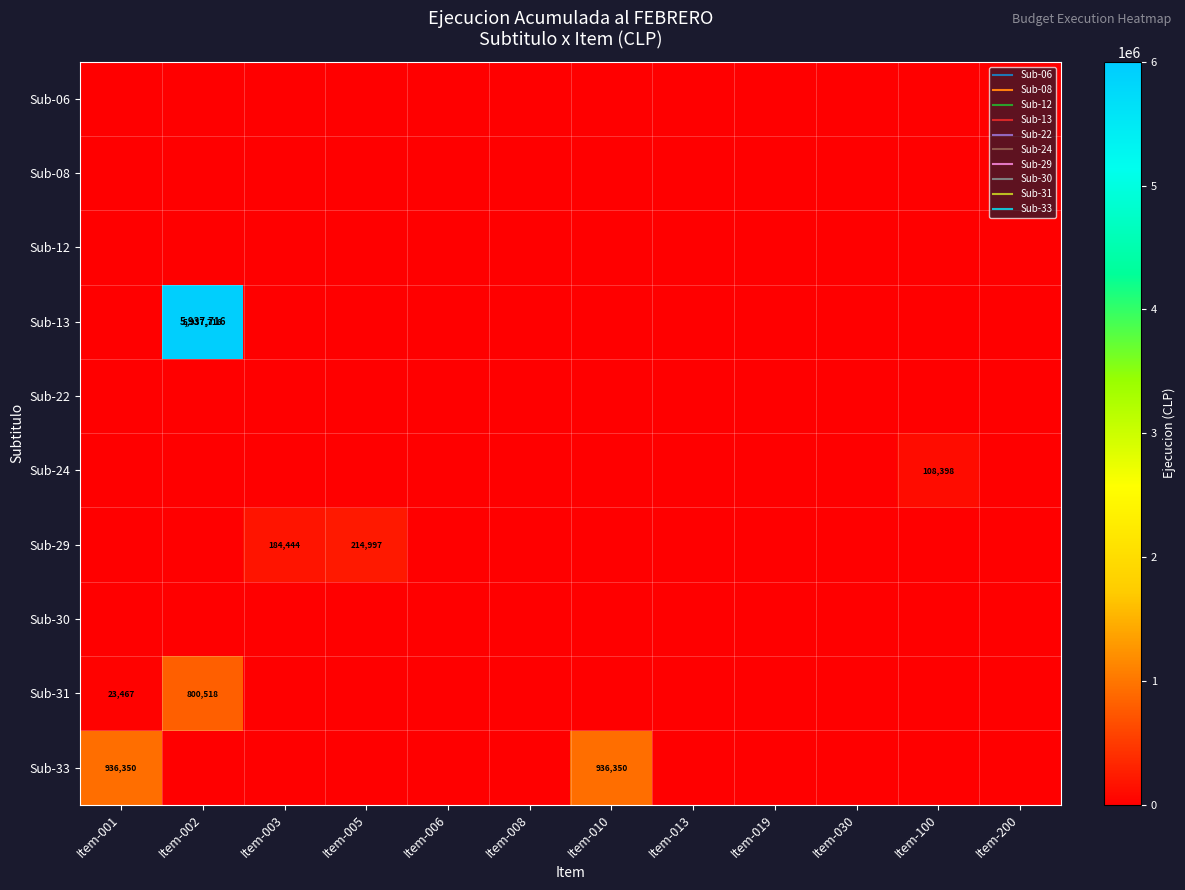

At which label is Sub-24 closest to 54199?

Item-001